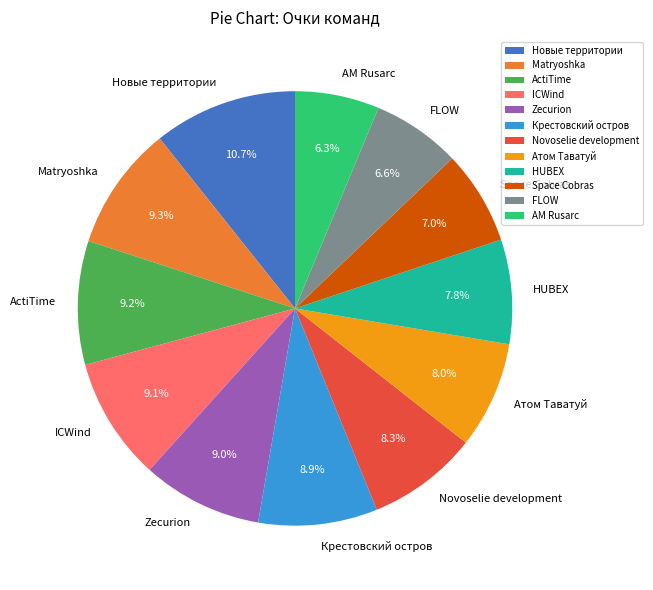

Is Крестовский остров the majority of the pie?

No